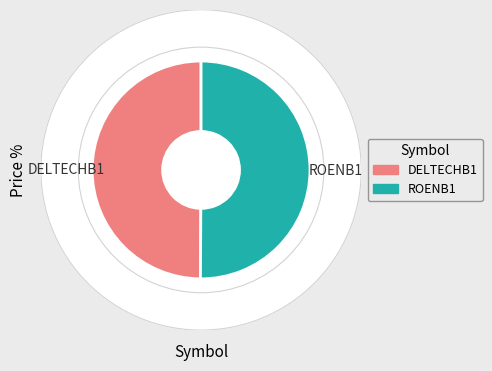

Between ROENB1 and DELTECHB1, which is larger?

ROENB1